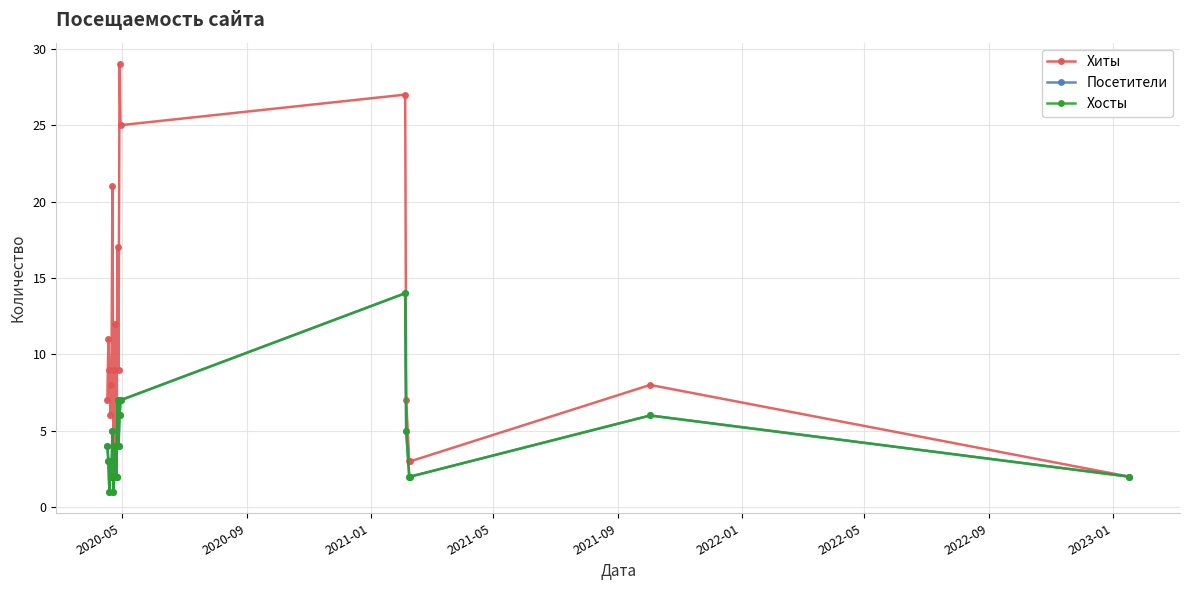

Does the chart have visible grid lines?

Yes